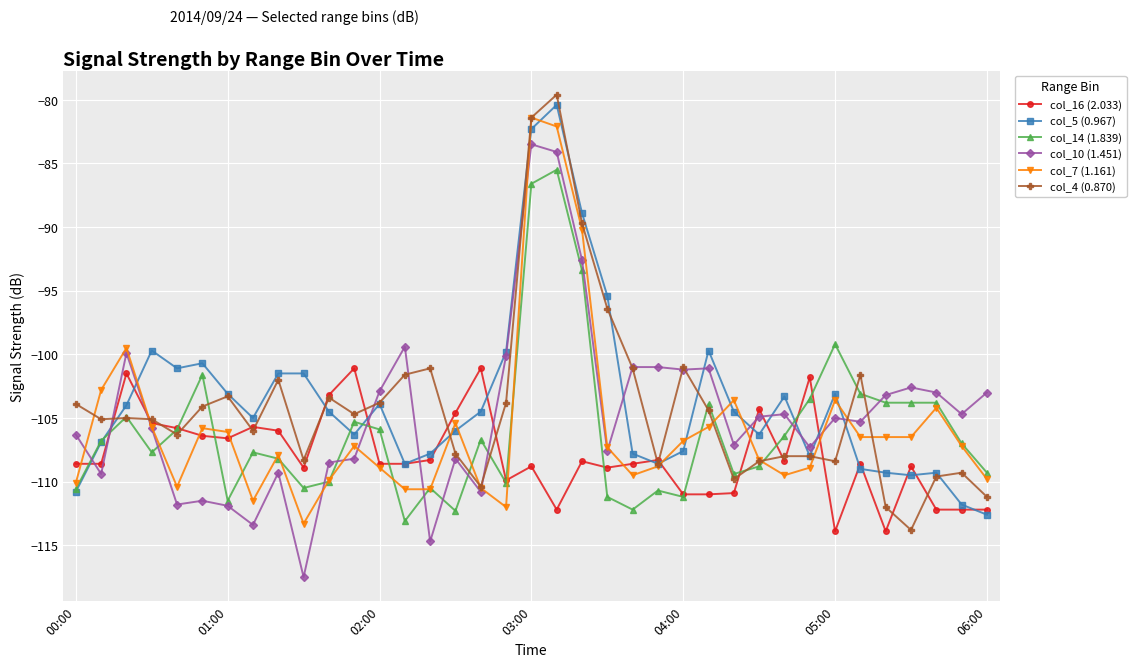

What is the value of the col_5 (0.967) point at the 10th from the left?

-101.5